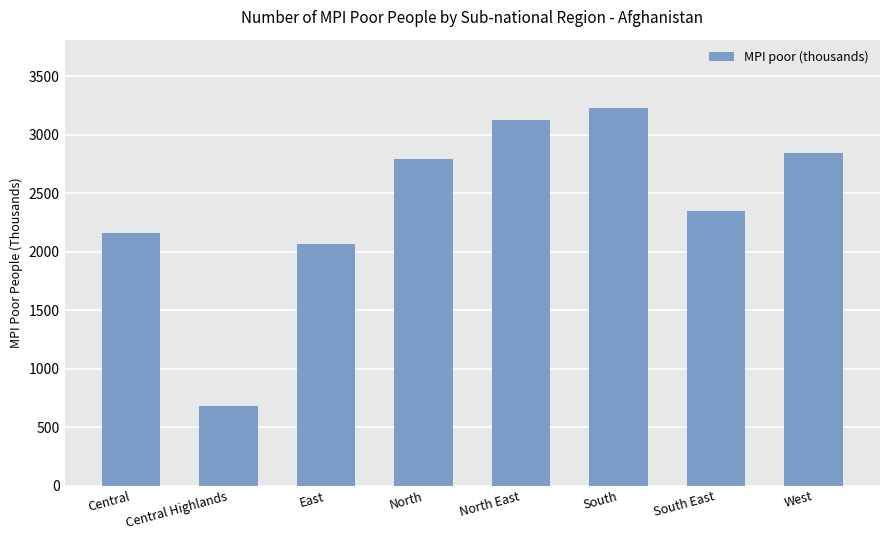

Reading left to right, what are all the values shown in this chart?

Central=2162.3	Central Highlands=681.4	East=2066.1	North=2789.2	North East=3126.2	South=3230.9	South East=2348.2	West=2845.7